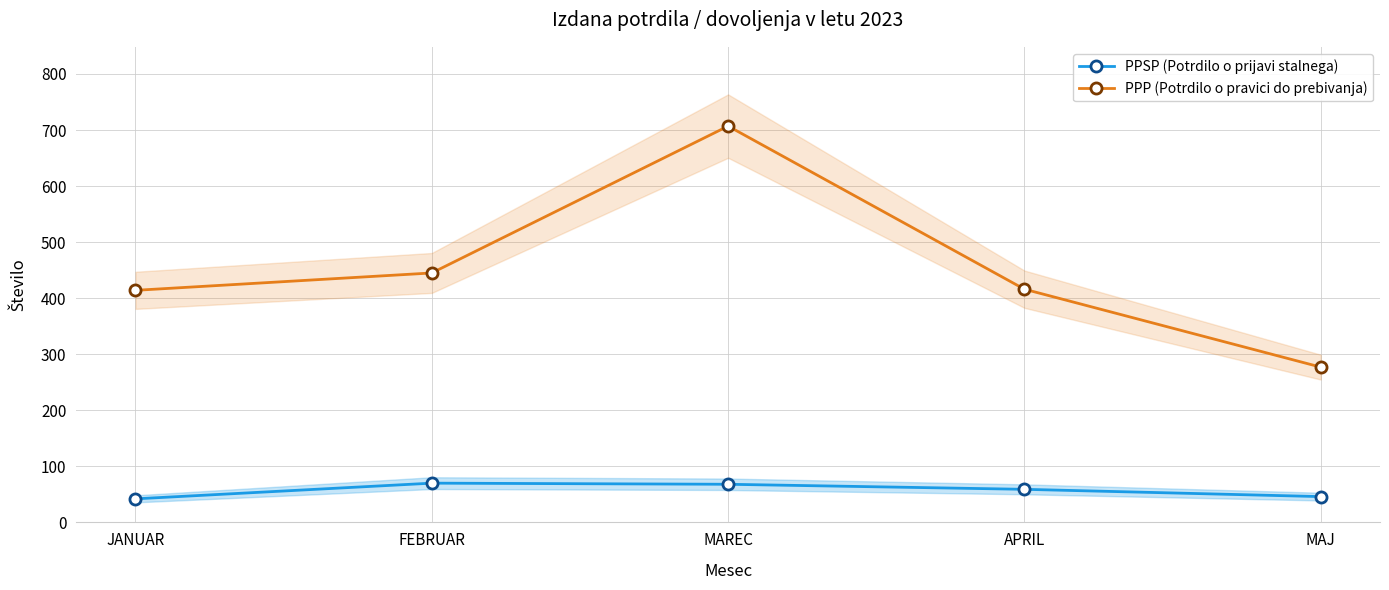

What position from the left is MAREC?

3